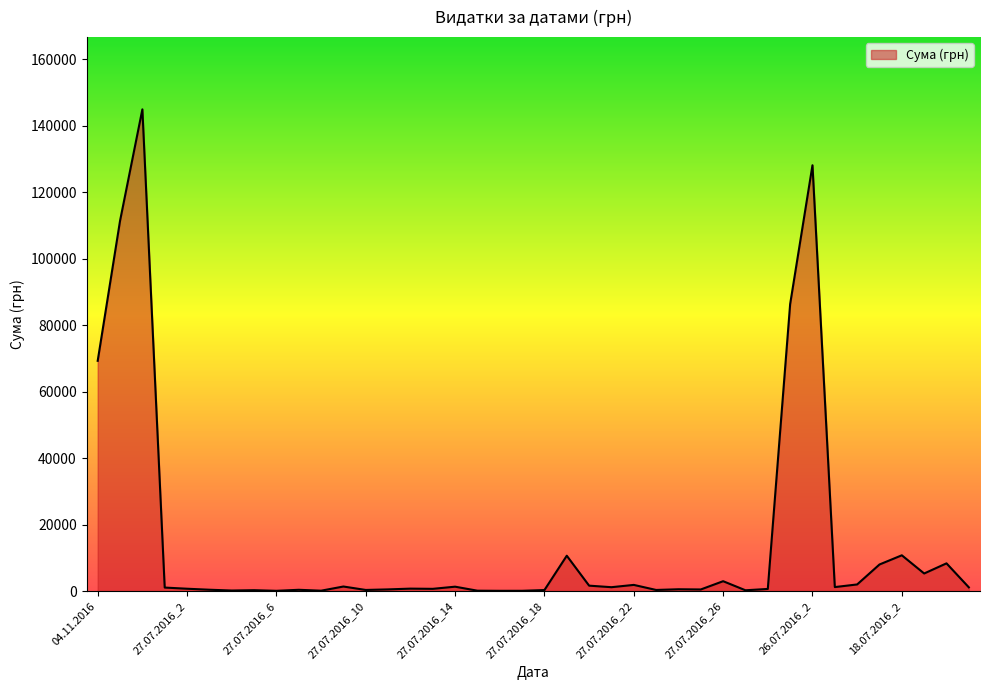

What is the maximum value shown in the chart?

144878.2